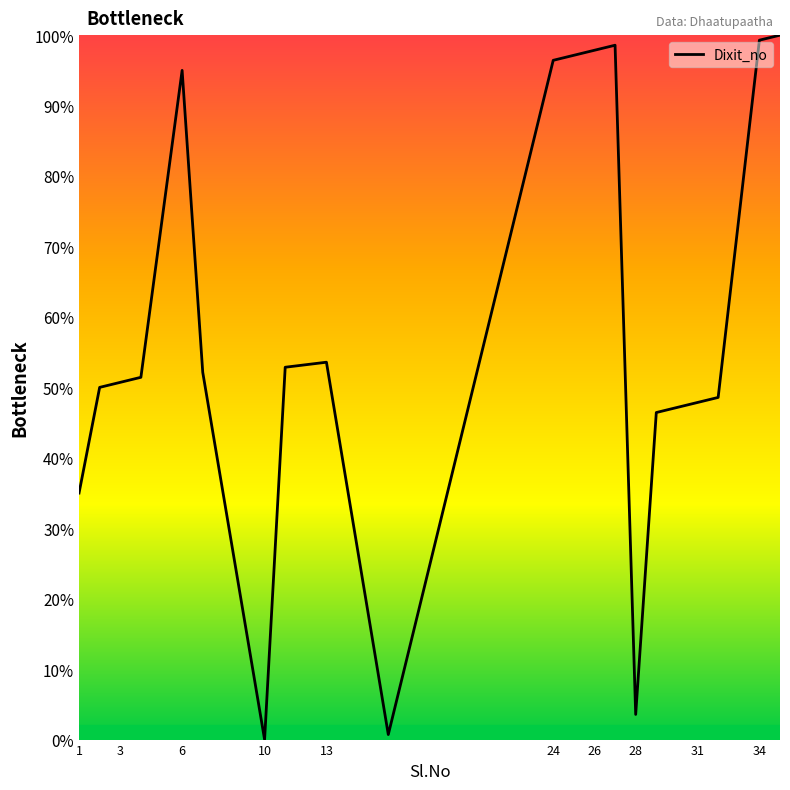

What is the difference between the maximum and minimum values?

100.0